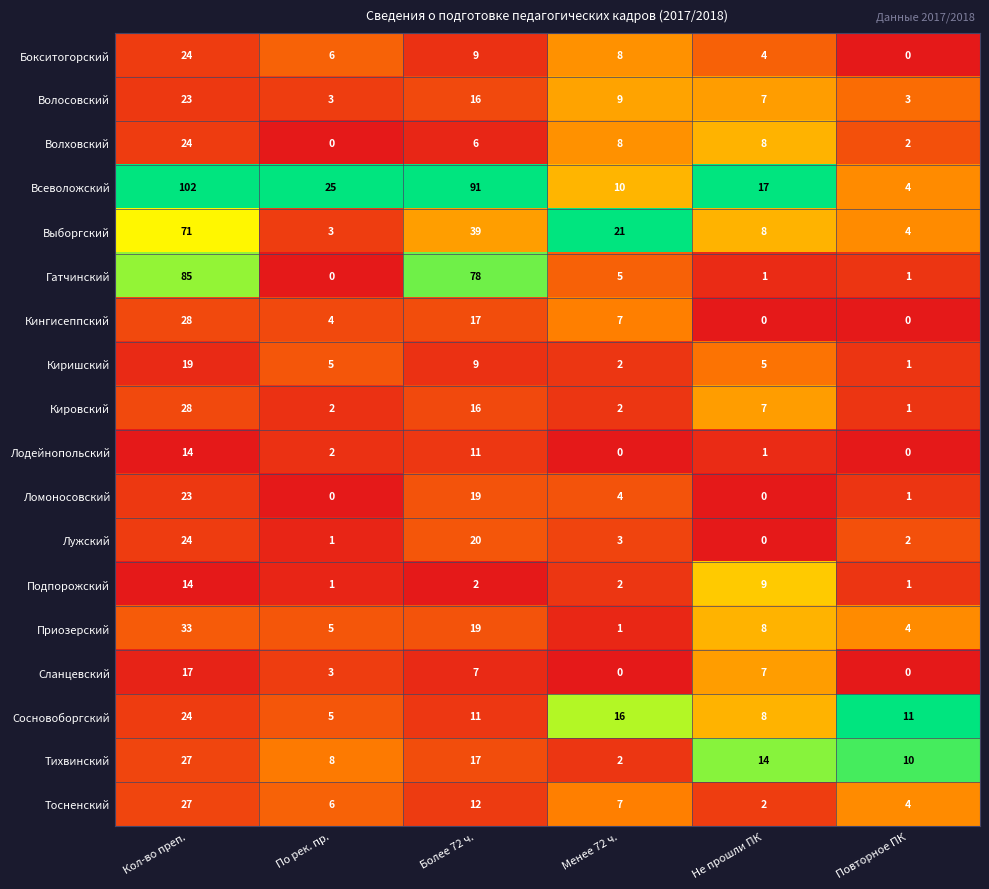

Count the Волосовский values in the range 3 to 16.

5